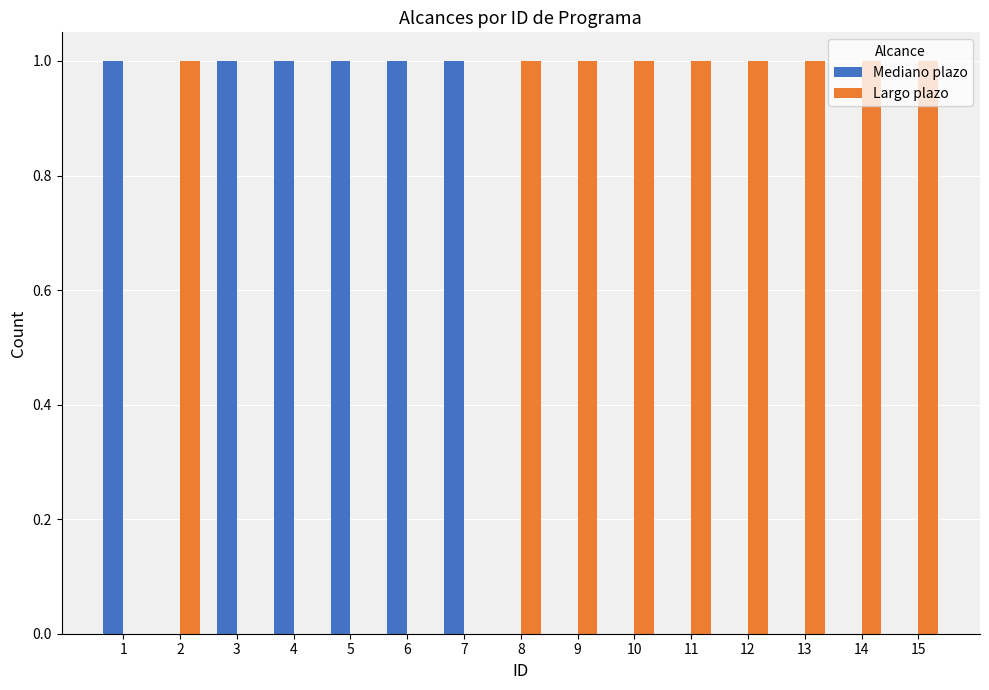

What is the sum of all Mediano plazo values?

6